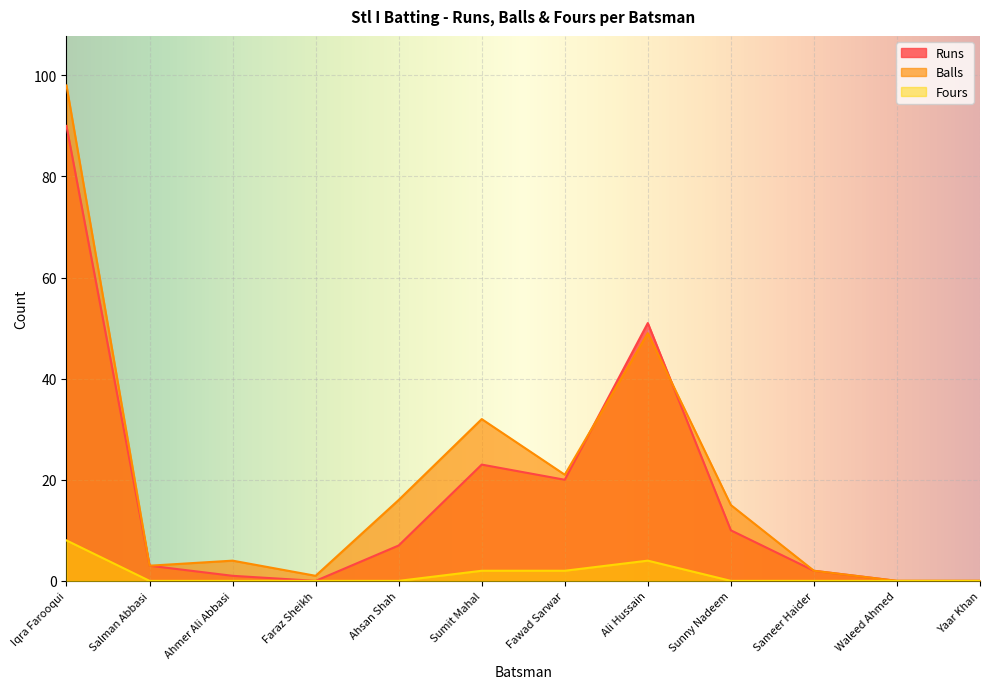

How many lines are shown in the chart?

3